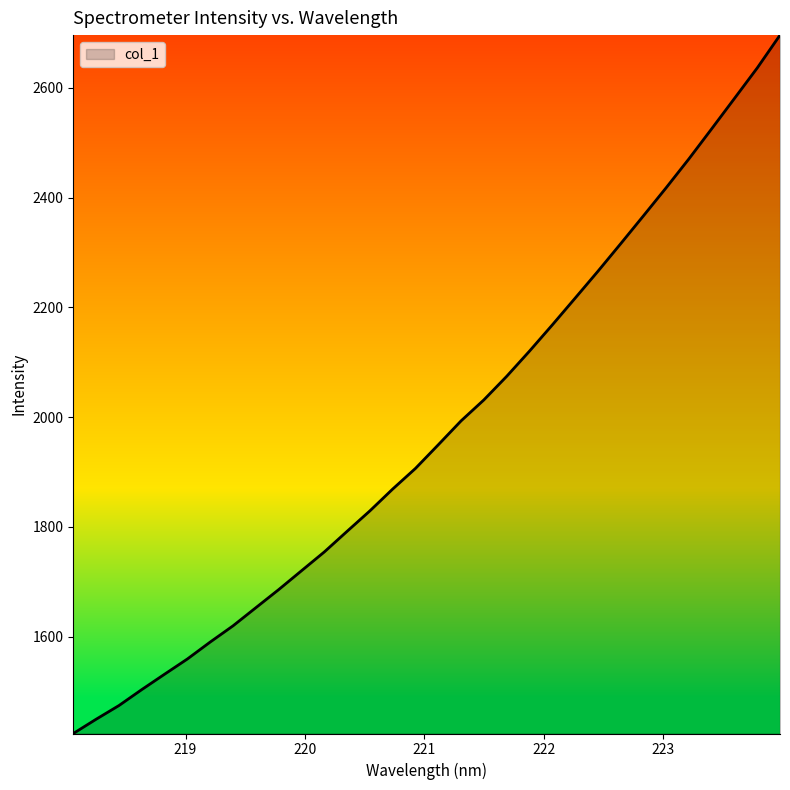

What is the greatest value displayed?

2696.0